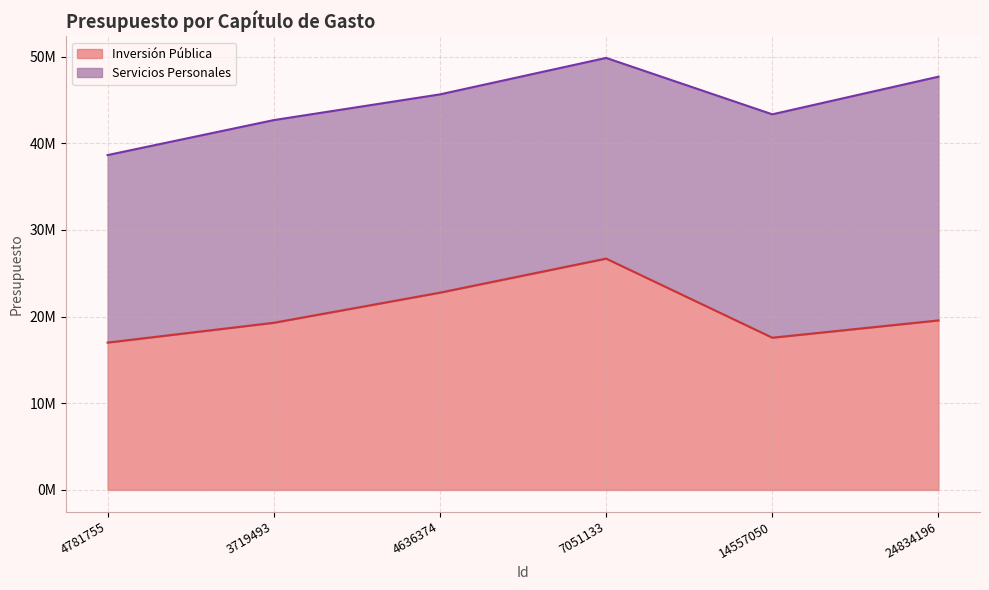

List the labels in order of value, smallest first.

4781755, 14557050, 3719493, 24834196, 4636374, 7051133